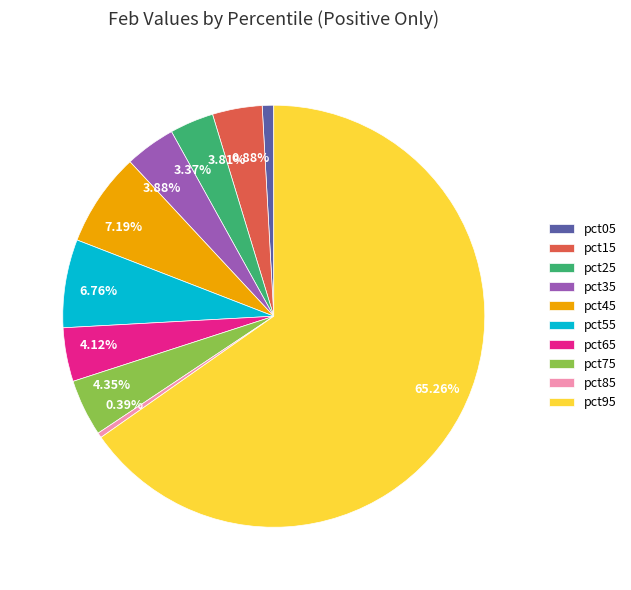

Does pct75 account for over 50% of the chart?

No